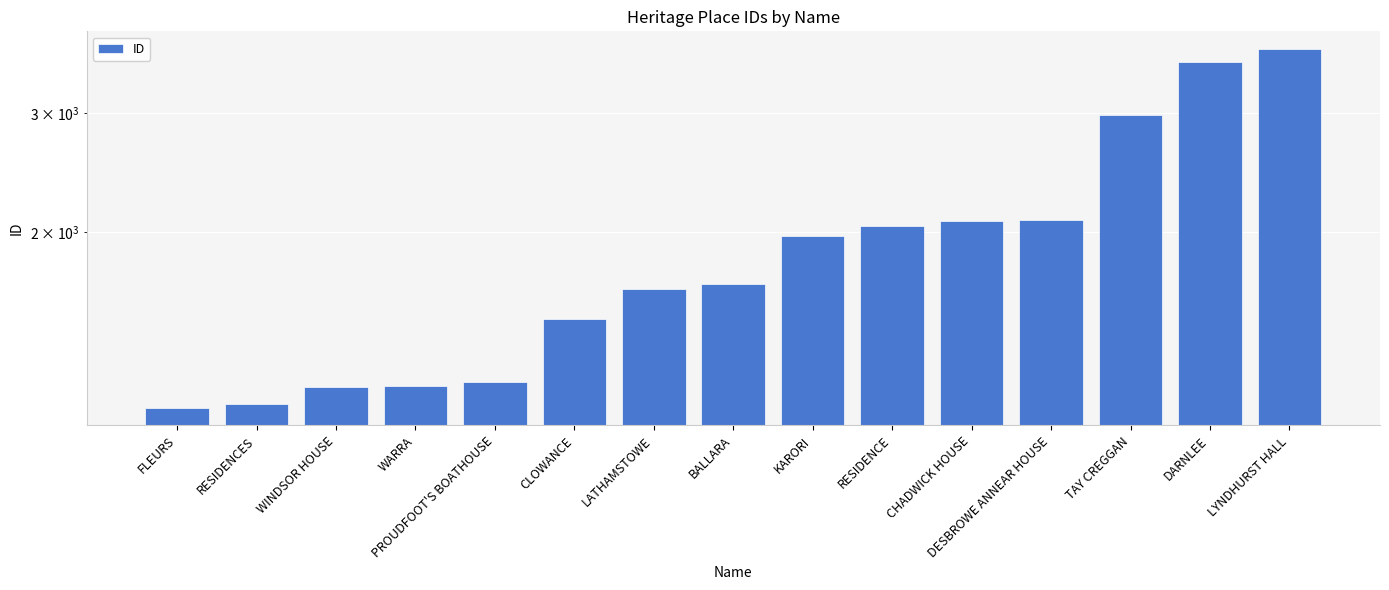

Reading left to right, list all the values displayed in this chart.

FLEURS=1100	RESIDENCES=1113	WINDSOR HOUSE=1179	WARRA=1182	PROUDFOOT'S BOATHOUSE=1199	CLOWANCE=1487	LATHAMSTOWE=1648	BALLARA=1678	KARORI=1974	RESIDENCE=2041	CHADWICK HOUSE=2080	DESBROWE ANNEAR HOUSE=2081	TAY CREGGAN=2976	DARNLEE=3570	LYNDHURST HALL=3728